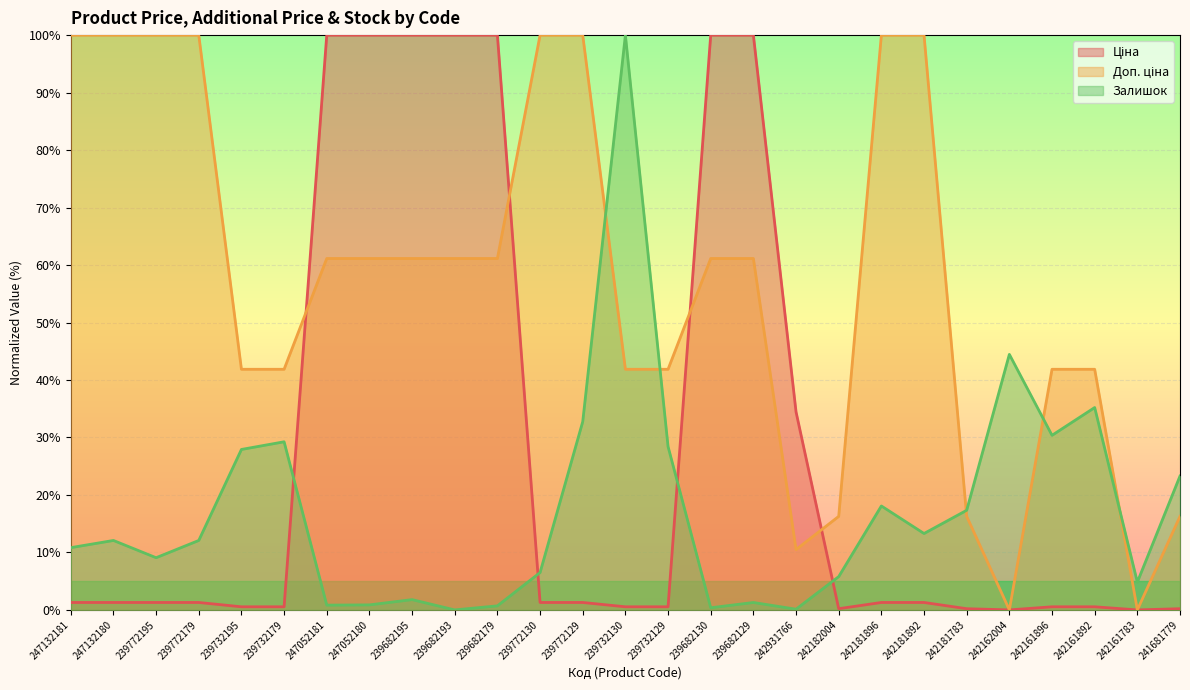

Which has a higher value, 247052180 or 239772195?

247052180